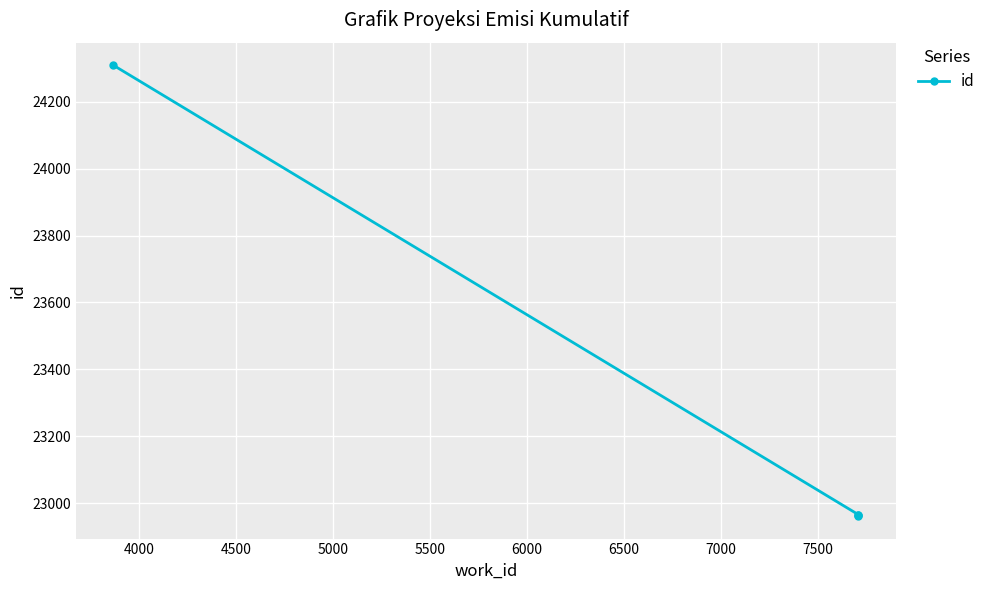

What is the value of the 3rd point from the left?

22964